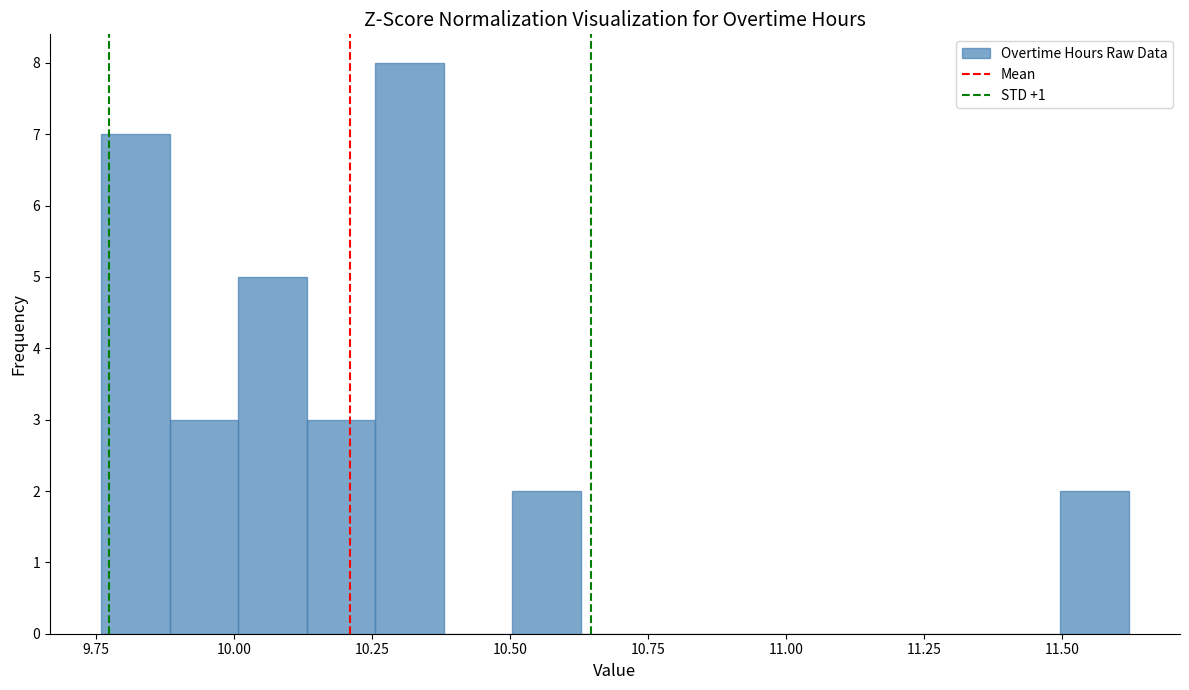

Read against the x-axis, roughly where is the centre of the tallest bar?

10.30